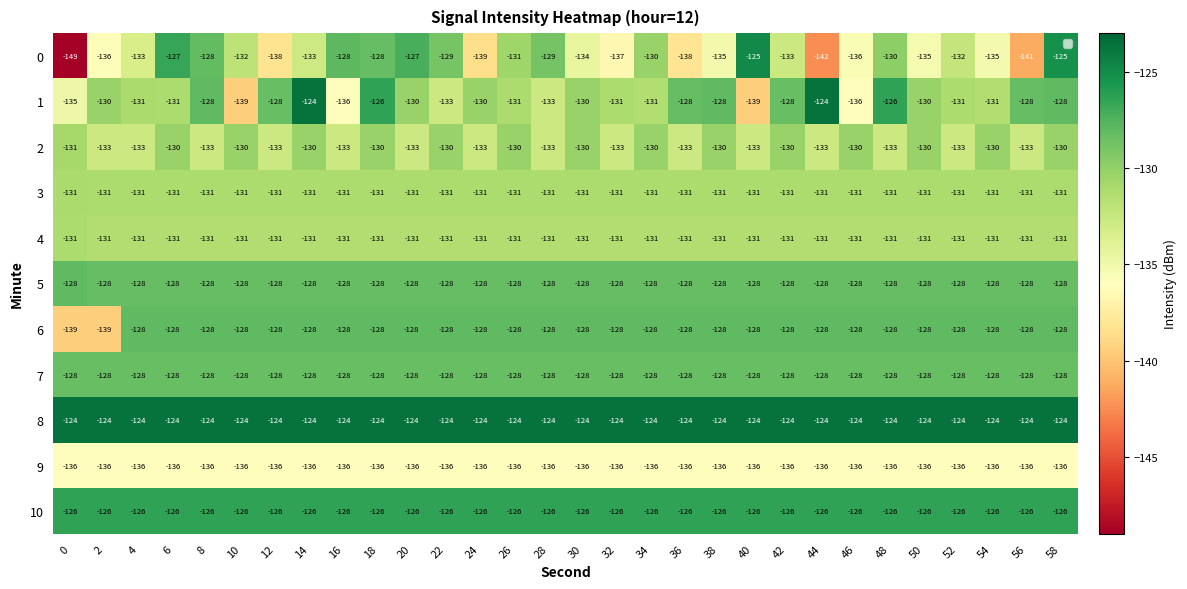

What is the difference between the highest and lowest values at 28?

12